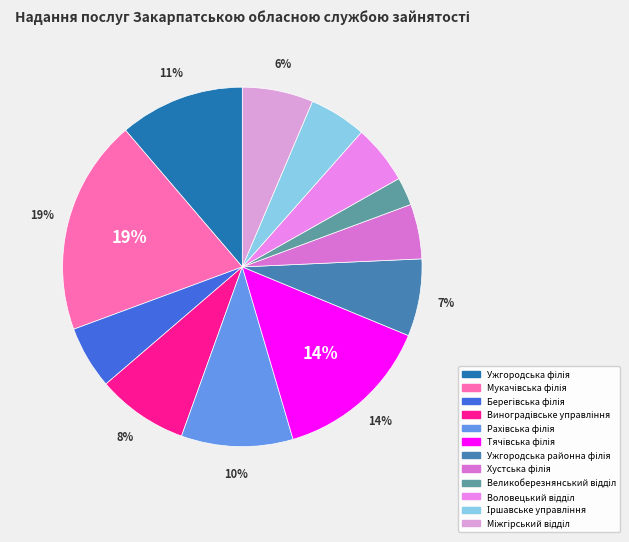

To the nearest percent, what percentage of the pie is Ужгородська районна філія?

7%